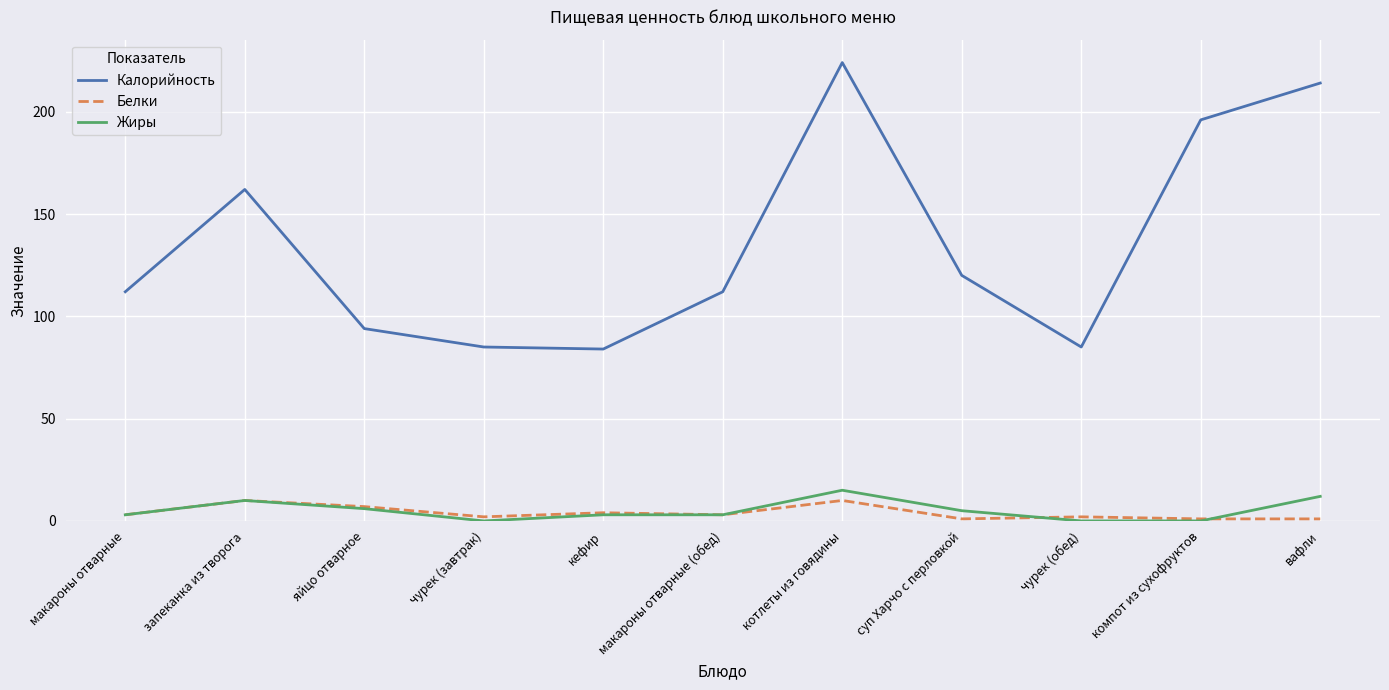

How many lines are shown in the chart?

3